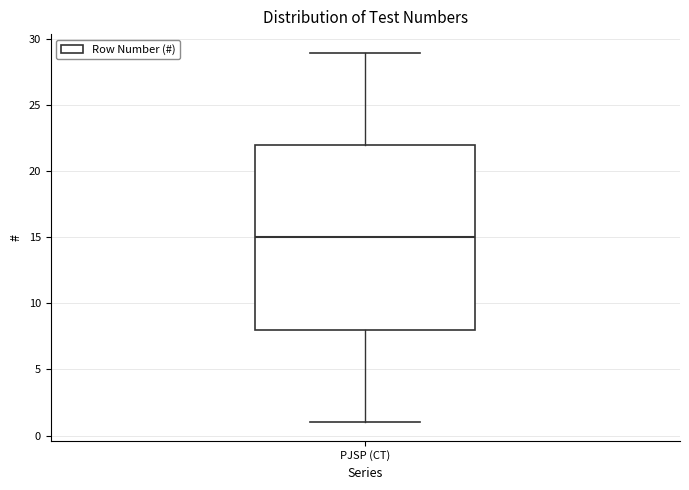

Where is the upper edge of the box for PJSP (CT) on the y-axis? The values are not printed on the chart, so give them approximately, as read against the axis.

22